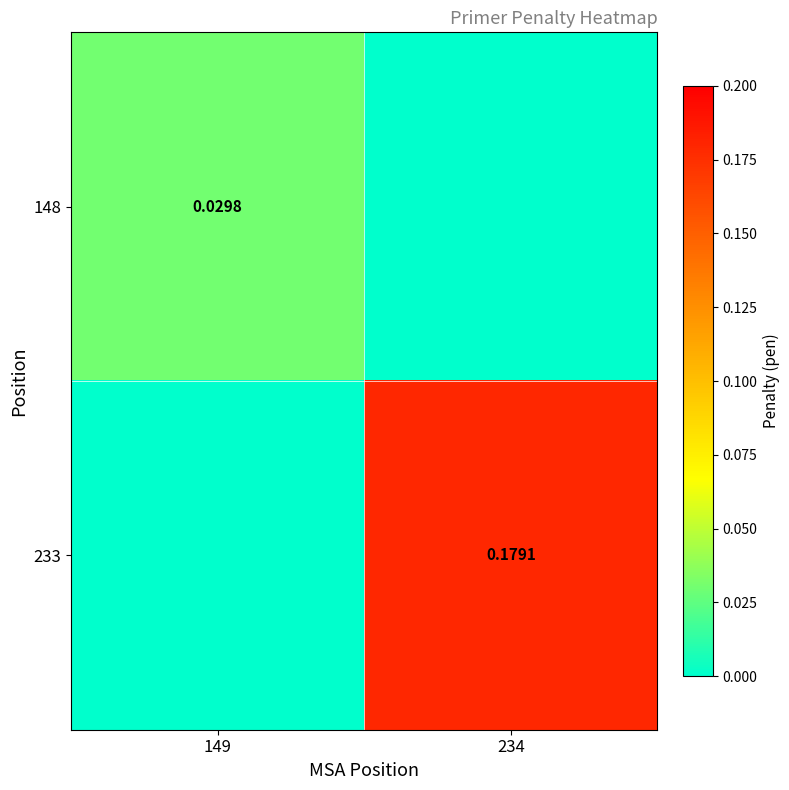

How many values in the 233 series exceed 0?

1